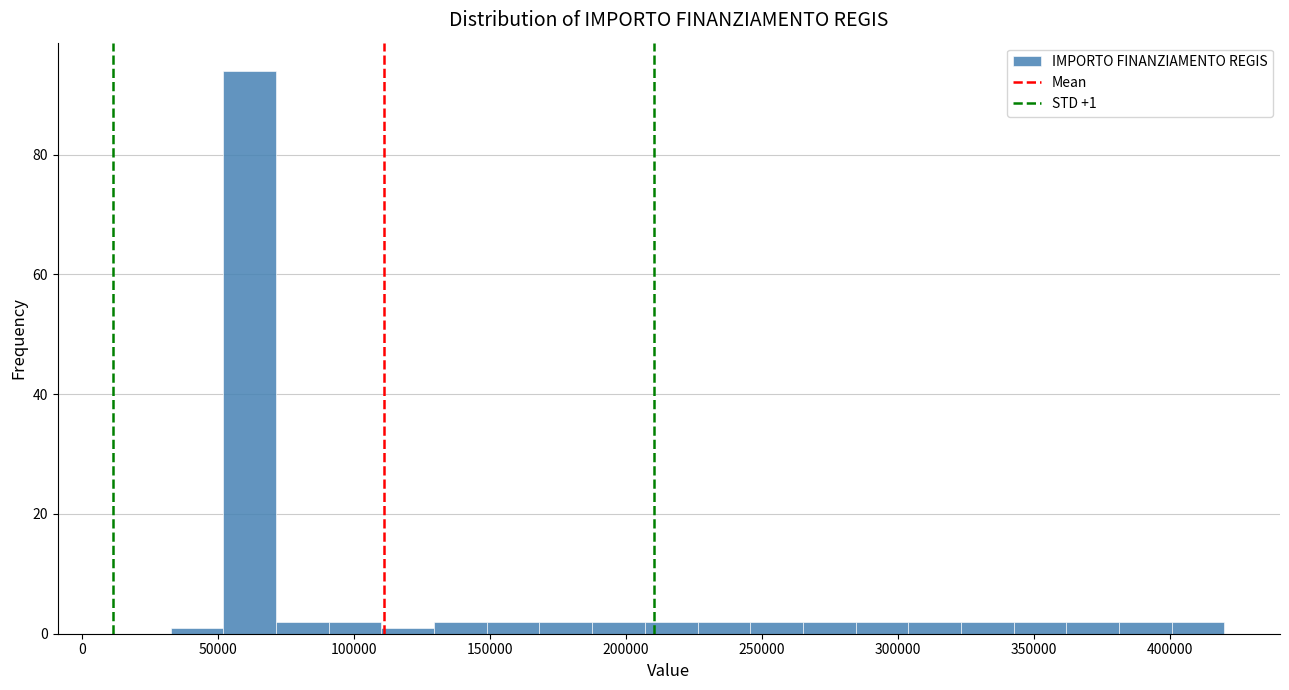

Read against the x-axis, roughly where is the centre of the tallest bar?

60000